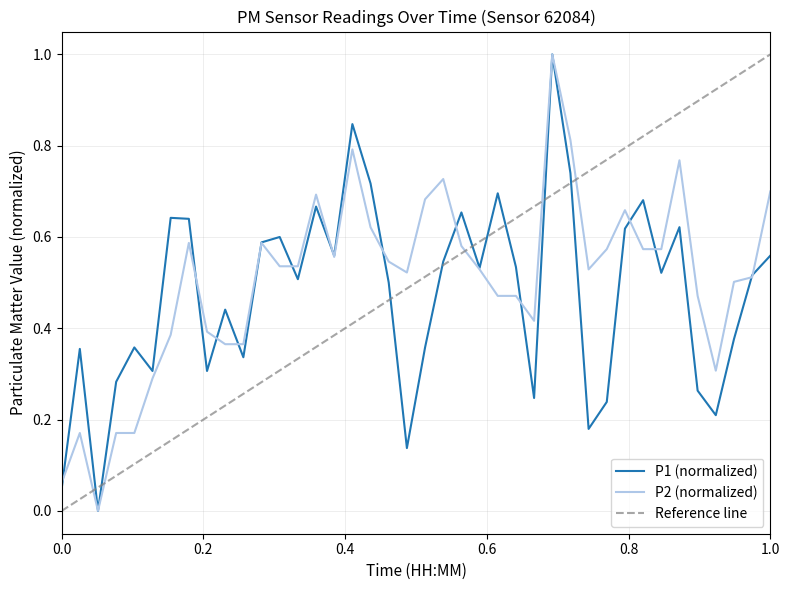

Reading right to left, list all the values displayed in this chart.

P1: 0.6	0.5	0.4	0.2	0.3	0.6	0.5	0.7	0.6	0.2	0.2	0.7	1.0	0.2	0.5	0.7	0.5	0.7	0.5	0.4	0.1	0.5	0.7	0.8	0.6	0.7	0.5	0.6	0.6	0.3	0.4	0.3	0.6	0.6	0.3	0.4	0.3	0.0	0.4	0.0
P2: 0.7	0.5	0.5	0.3	0.5	0.8	0.6	0.6	0.7	0.6	0.5	0.8	1.0	0.4	0.5	0.5	0.5	0.6	0.7	0.7	0.5	0.5	0.6	0.8	0.6	0.7	0.5	0.5	0.6	0.4	0.4	0.4	0.6	0.4	0.3	0.2	0.2	0.0	0.2	0.1